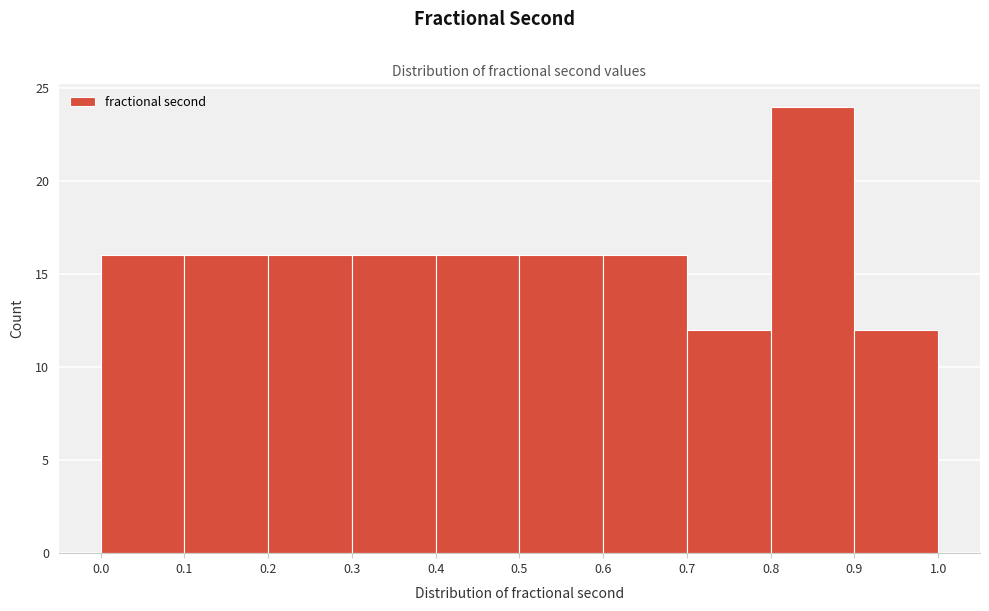

How tall is the bar that spans 0.5 to 0.6 on the x-axis? The values are not printed on the chart, so give them approximately, as read against the axis.

16